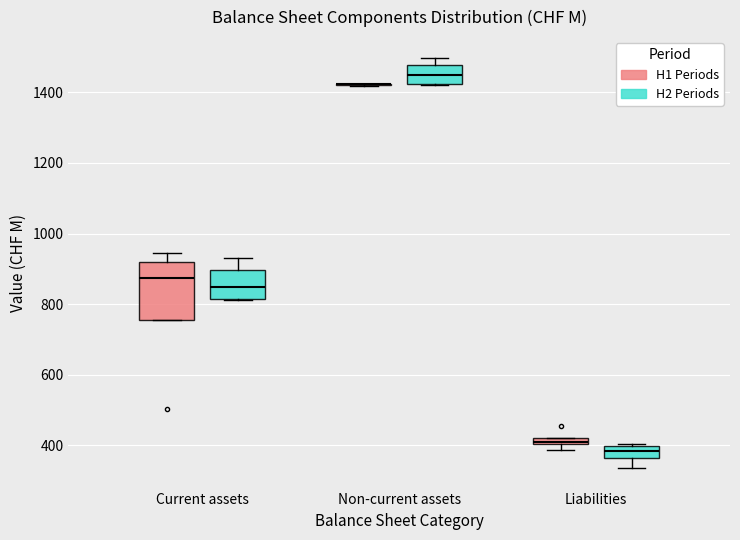

Which box is the tallest, from its lower edge to its upper edge?

Current assets (H1 Periods)